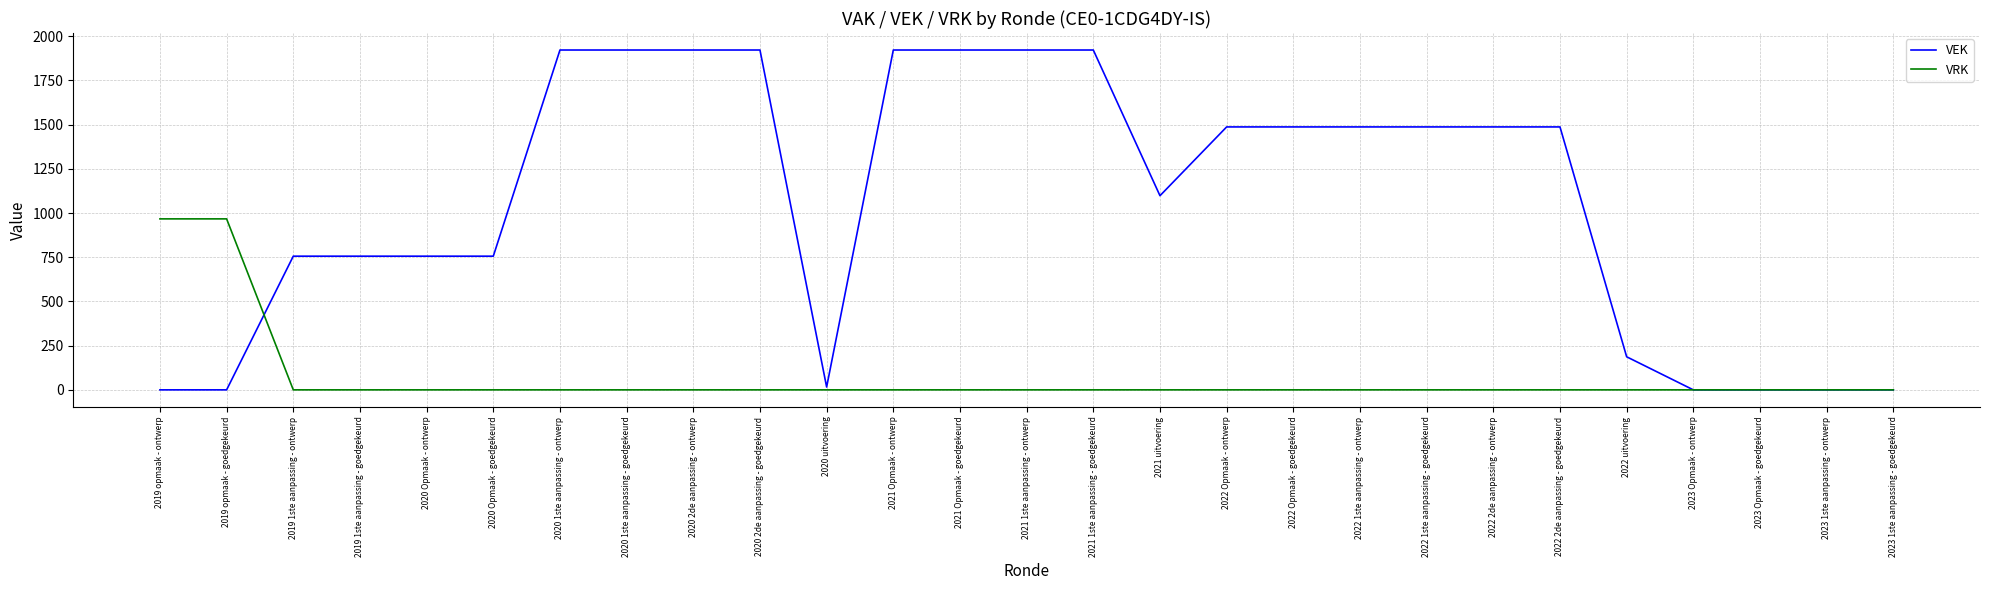

What value does the VEK series have at 2022 2de aanpassing - ontwerp?

1487